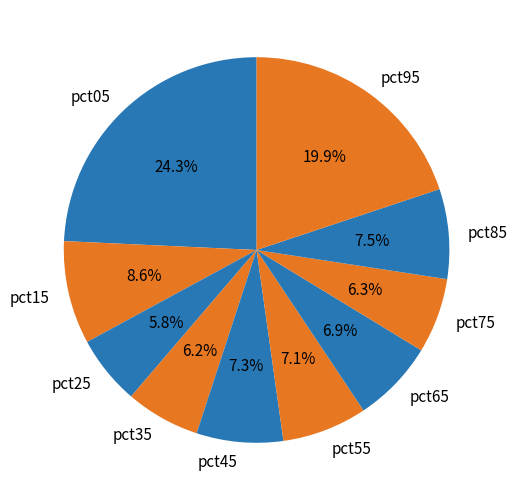

What portion of the pie excludes pct15?

91.4%